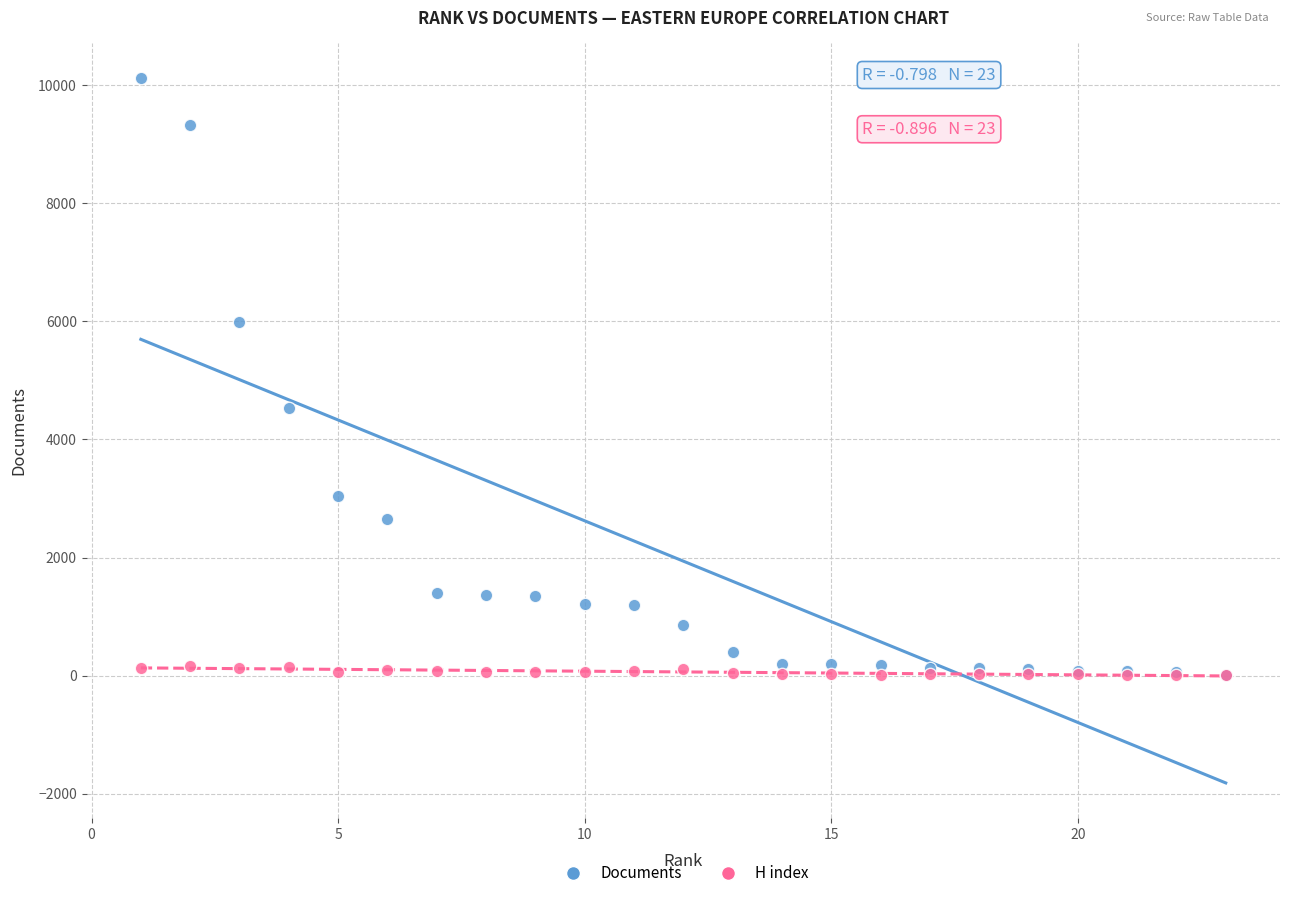

What are all the series names shown in the legend?

Documents, H index